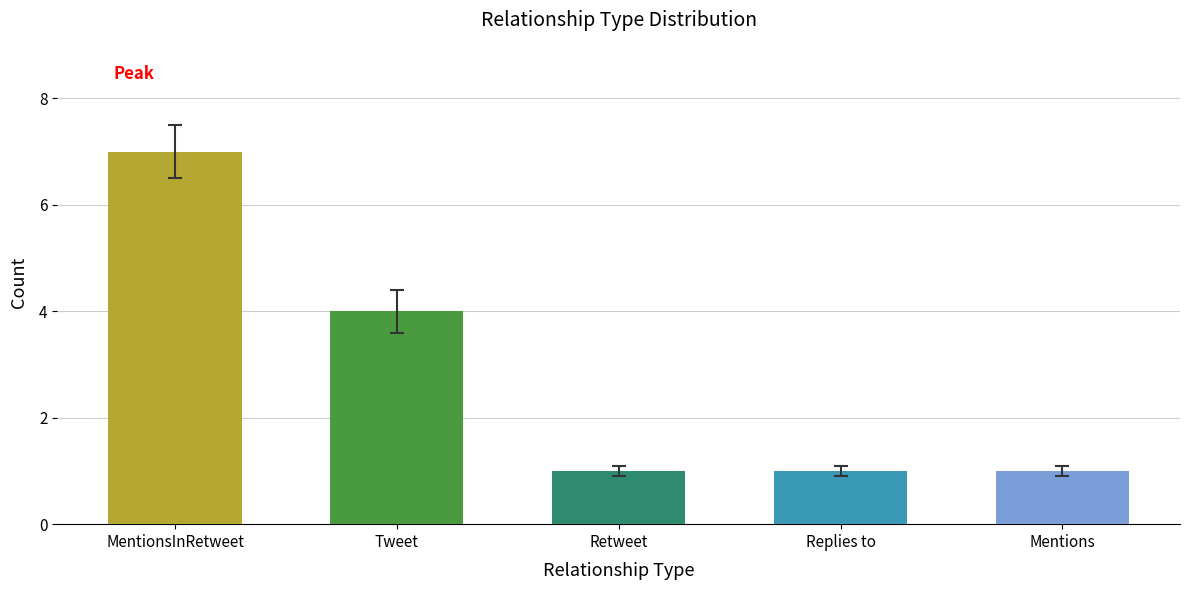

How many bars are there in total?

5